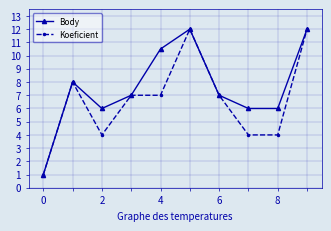

What is the minimum value for Koeficient?

1.0